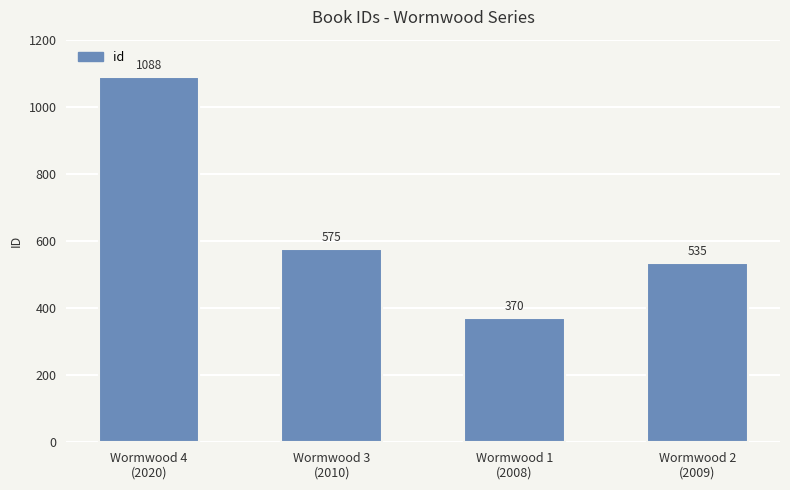

What is the value of the 3rd bar from the left?

370